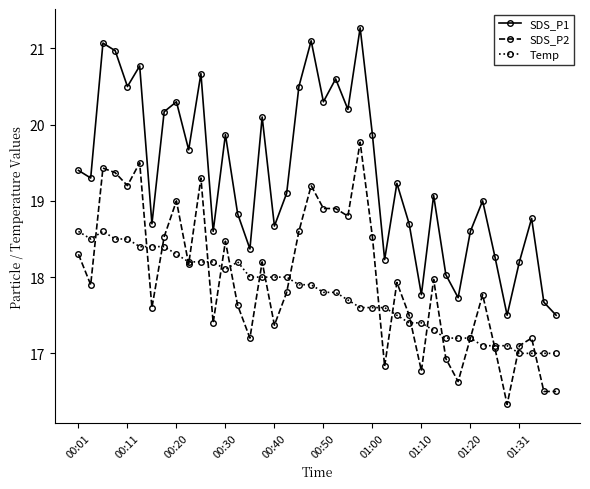

Does the chart display data point markers on the line(s)?

Yes